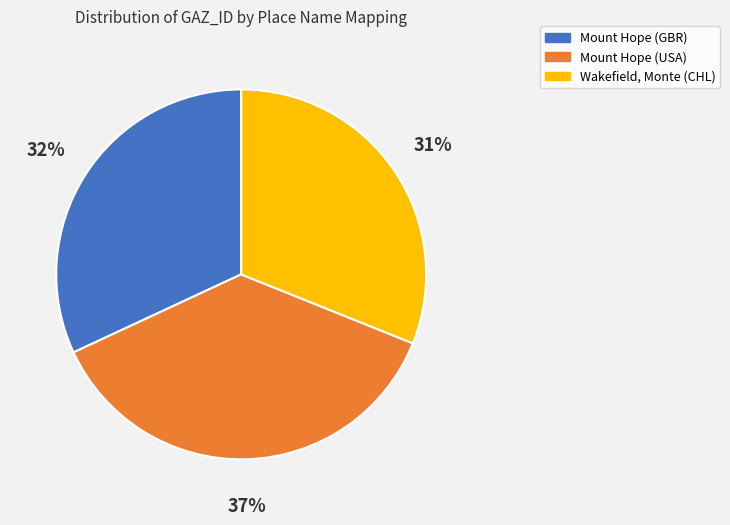

To the nearest percent, what is the difference between the largest and smallest slice percentages?

6%